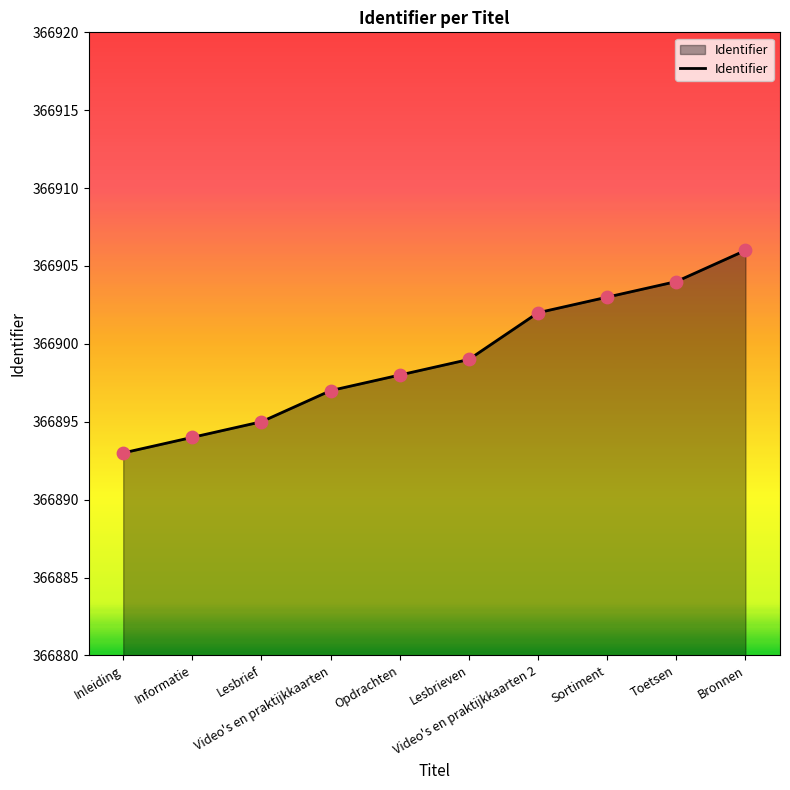

What is the change in value from Sortiment to Toetsen?

+1